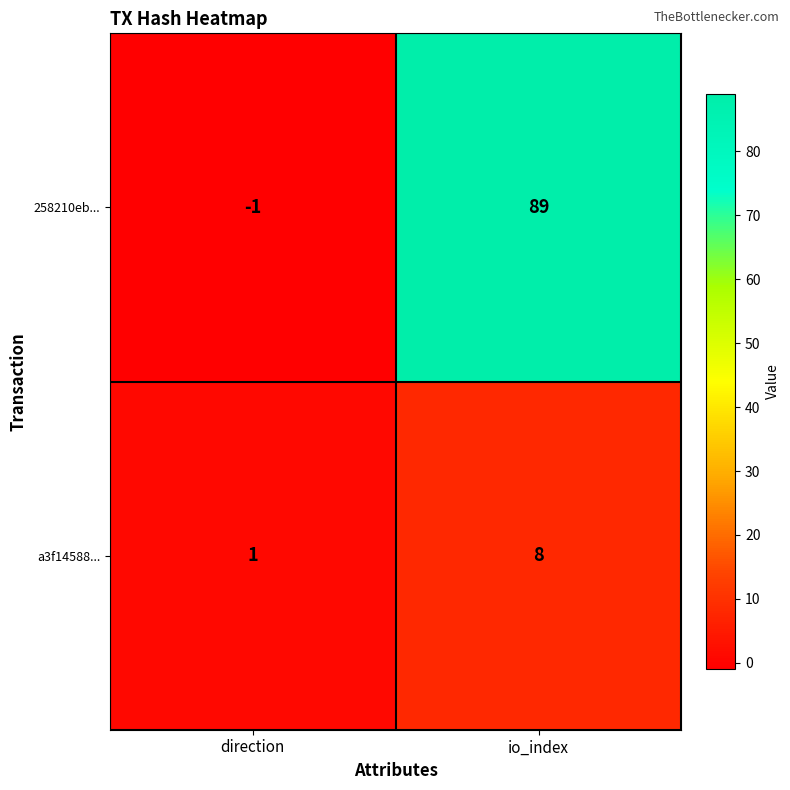

What is the difference between the maximum and minimum values in the a3f14588... series?

7